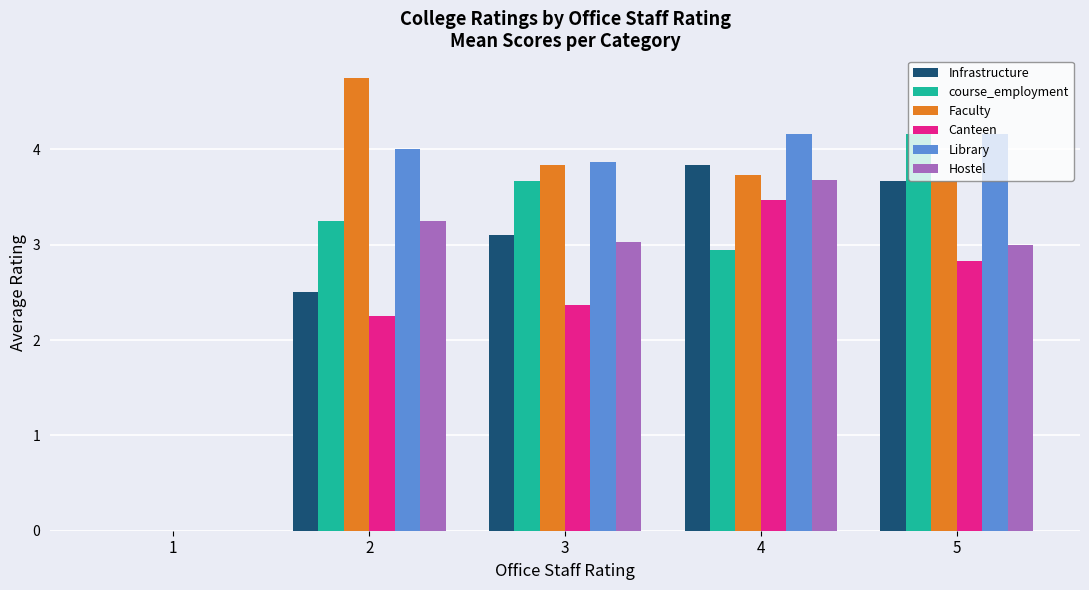

Read the Library value at 4.

4.2